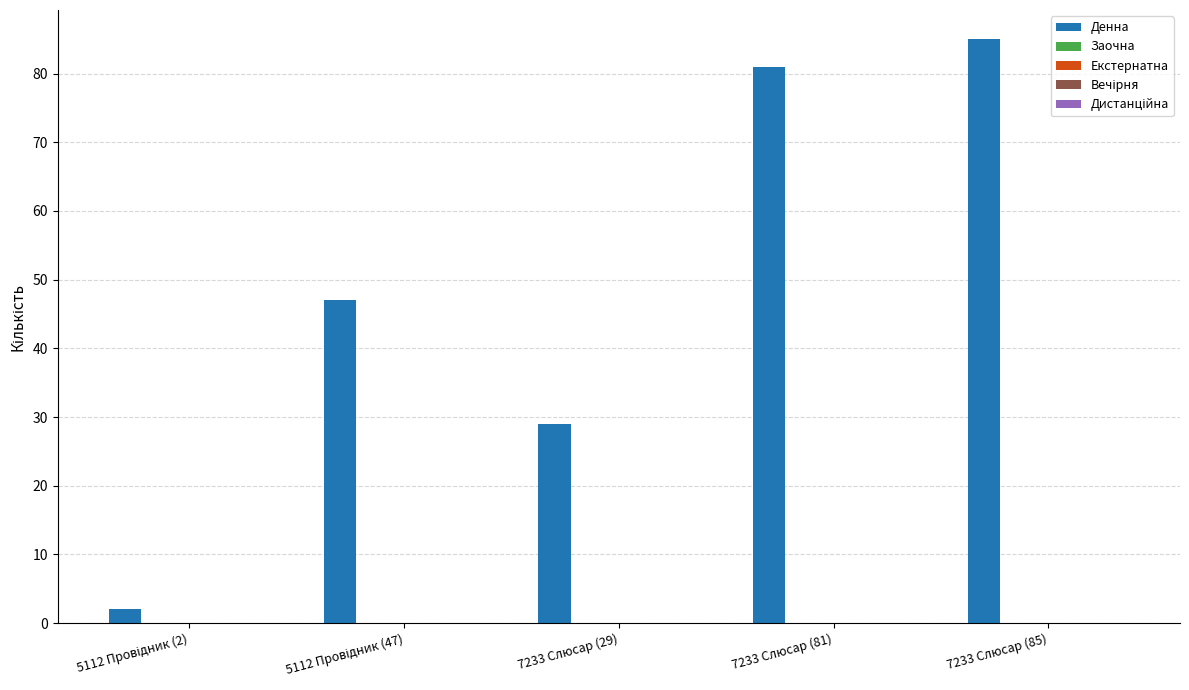

What is the greatest value displayed?

85